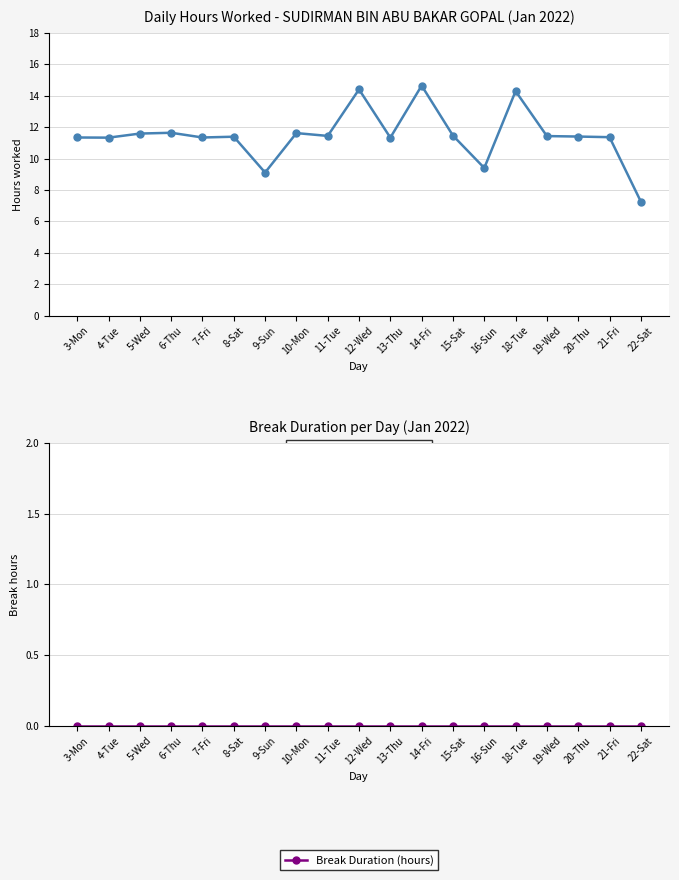

Between 6-Thu and 12-Wed, which is larger?

12-Wed